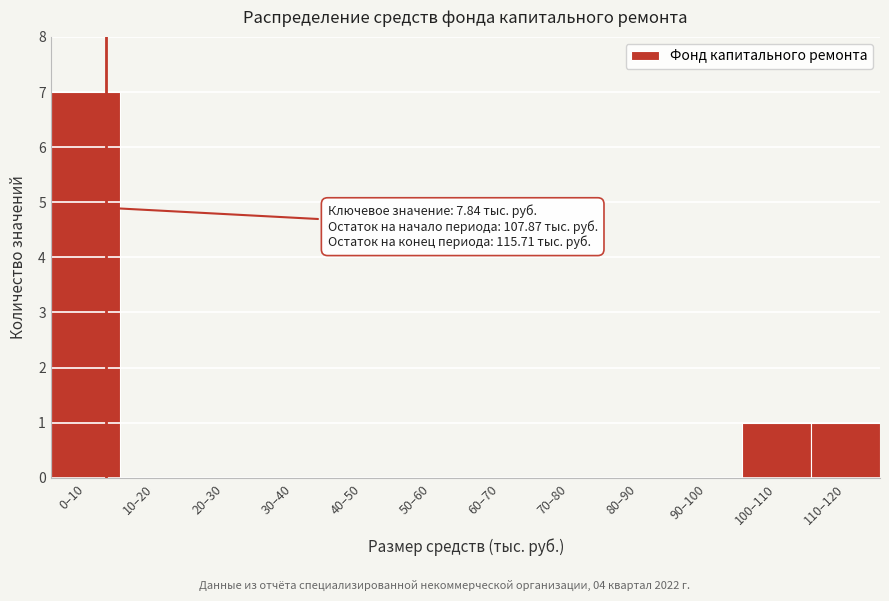

Reading right to left, what are all the values shown in this chart?

110–120=1	100–110=1	90–100=0	80–90=0	70–80=0	60–70=0	50–60=0	40–50=0	30–40=0	20–30=0	10–20=0	0–10=7